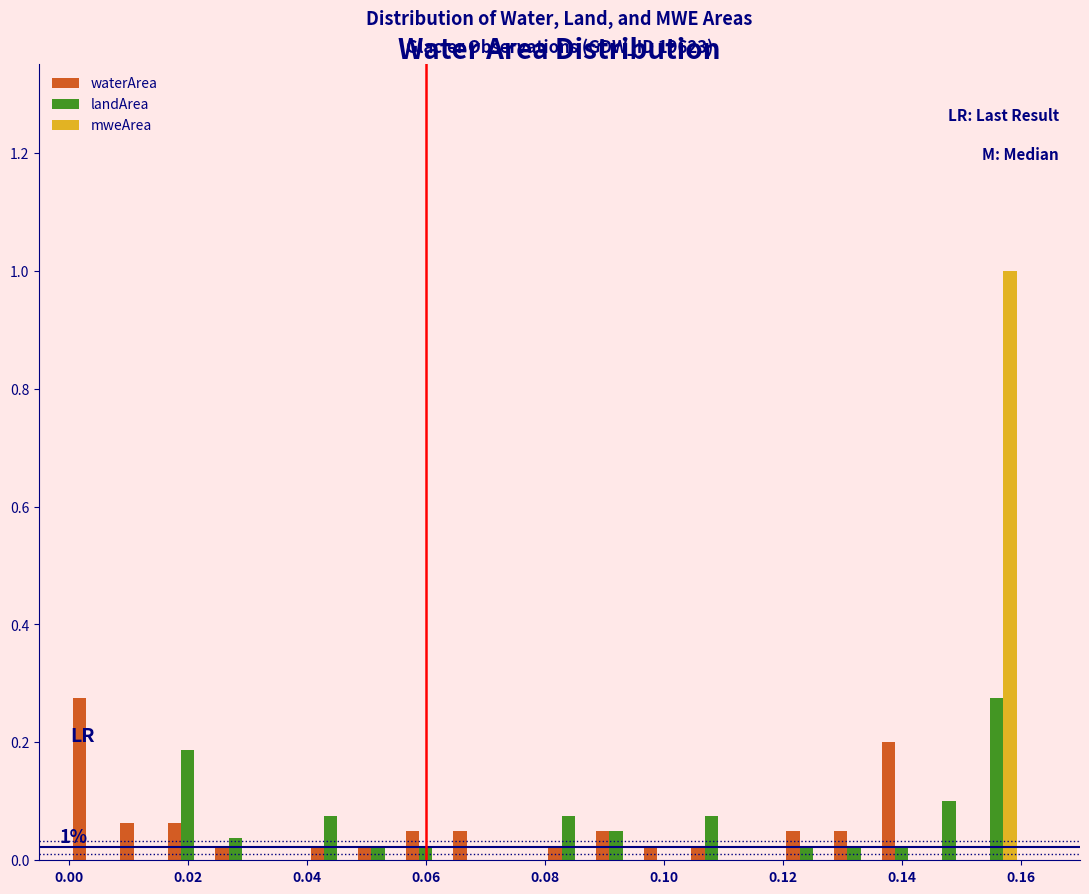

In the mweArea series, which range on the x-axis has the tallest bar?

0.152 to 0.160